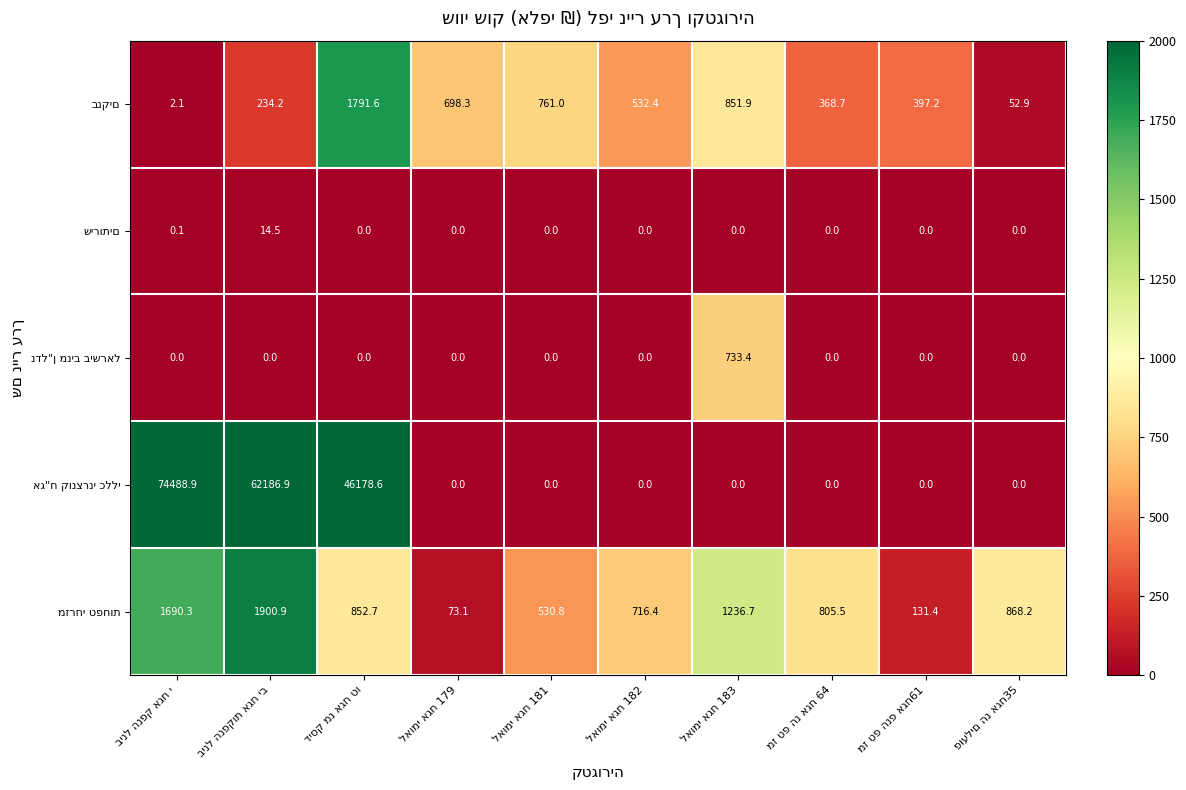

At how many categories does at least one series exceed 44384?

3